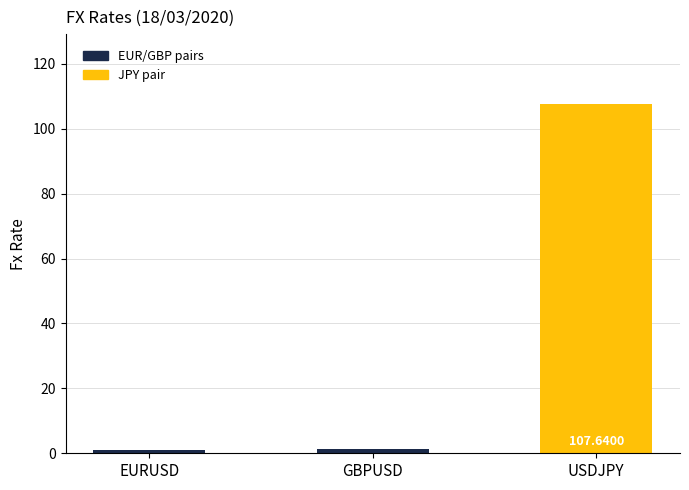

List the labels in order of value, largest first.

USDJPY, GBPUSD, EURUSD